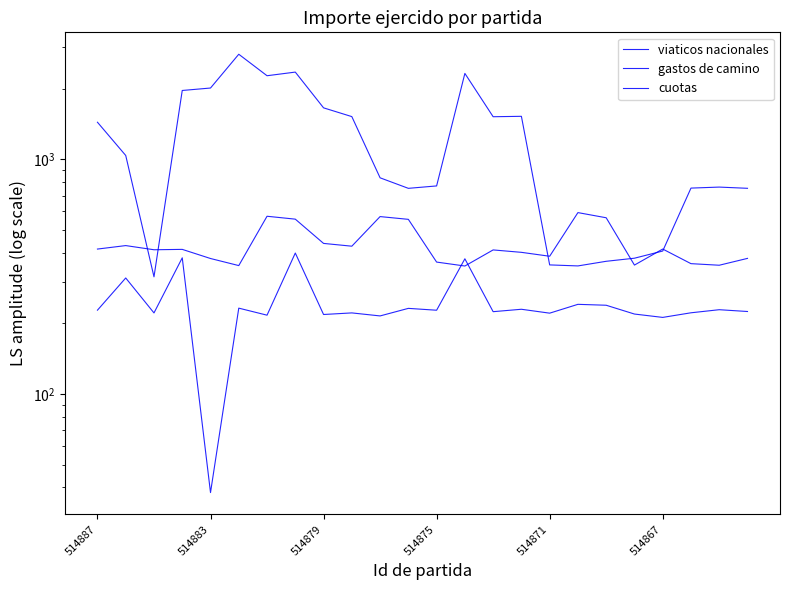

Where is the first local maximum for viaticos nacionales?

514867